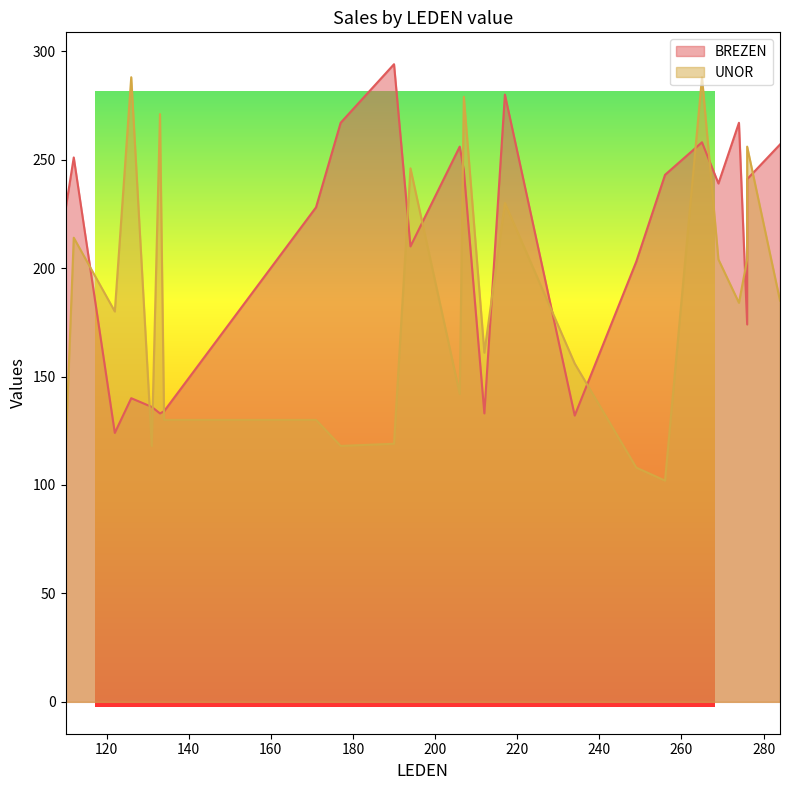

What are all the series names shown in the legend?

BREZEN, UNOR